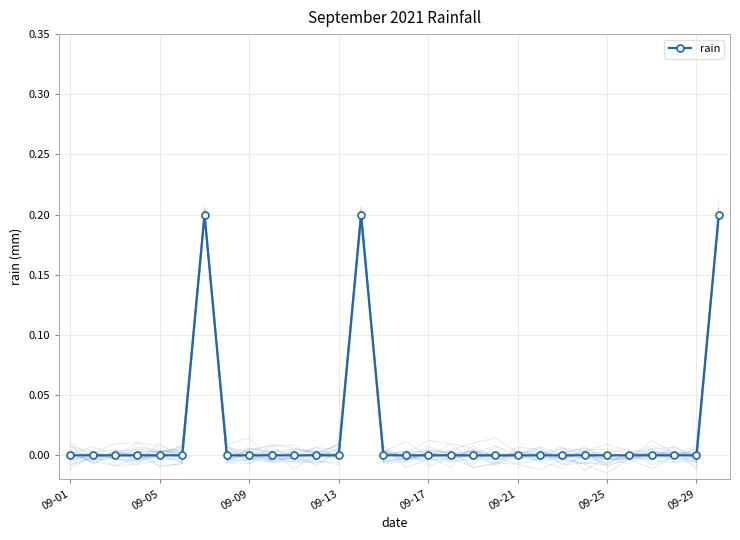

True or false: rain has more than 0 points higher than both neighbors.

True